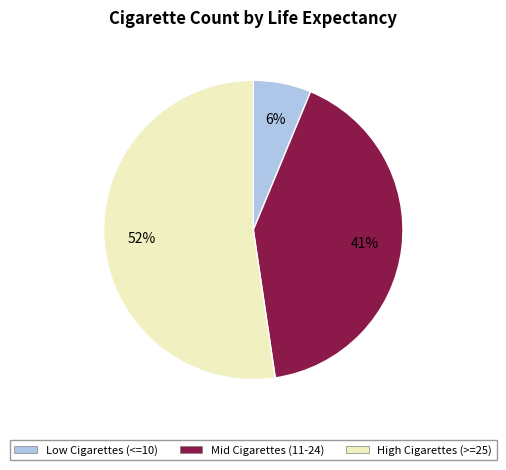

What is the ratio of the value at High Cigarettes (>=25) to the value at Mid Cigarettes (11-24)?

1.3